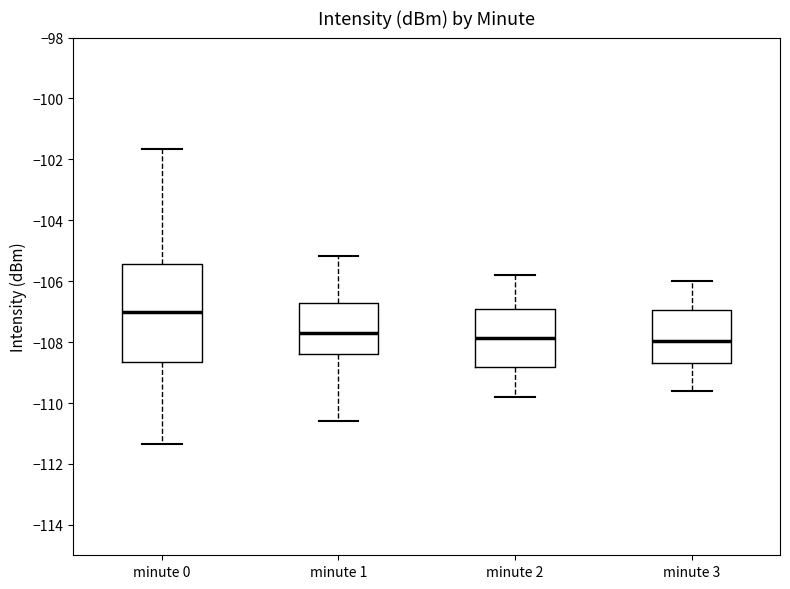

Where does the lower whisker of the box for minute 3 end on the y-axis? The values are not printed on the chart, so give them approximately, as read against the axis.

-109.6